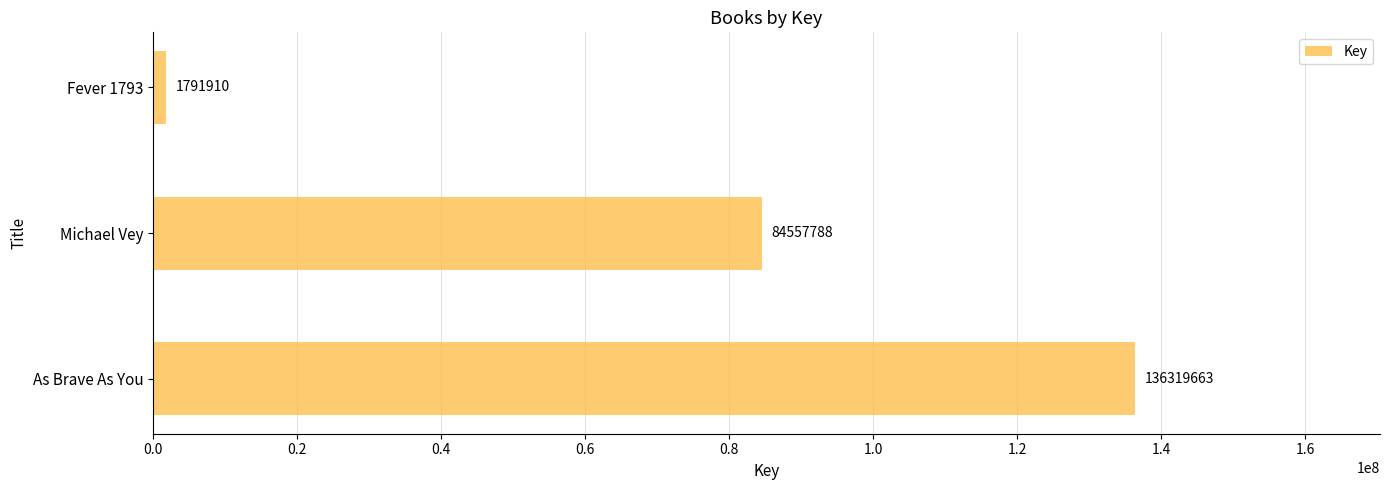

Reading bottom to top, transcribe all the data shown in this chart.

As Brave As You=136319663	Michael Vey=84557788	Fever 1793=1791910